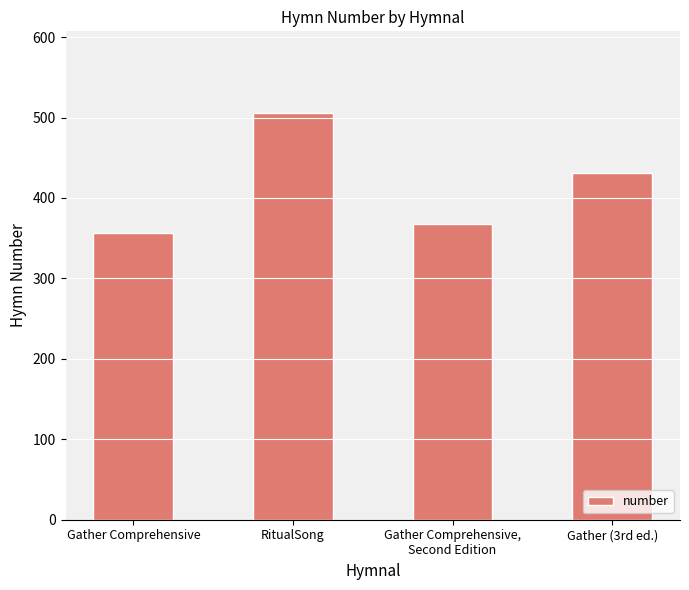

True or false: the data shows 619 at Gather Comprehensive,
Second Edition.

False